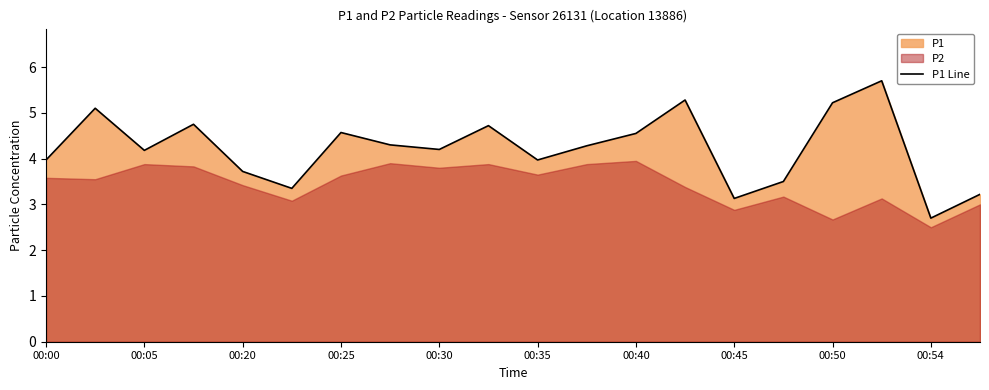

What is the greatest value displayed?

5.7